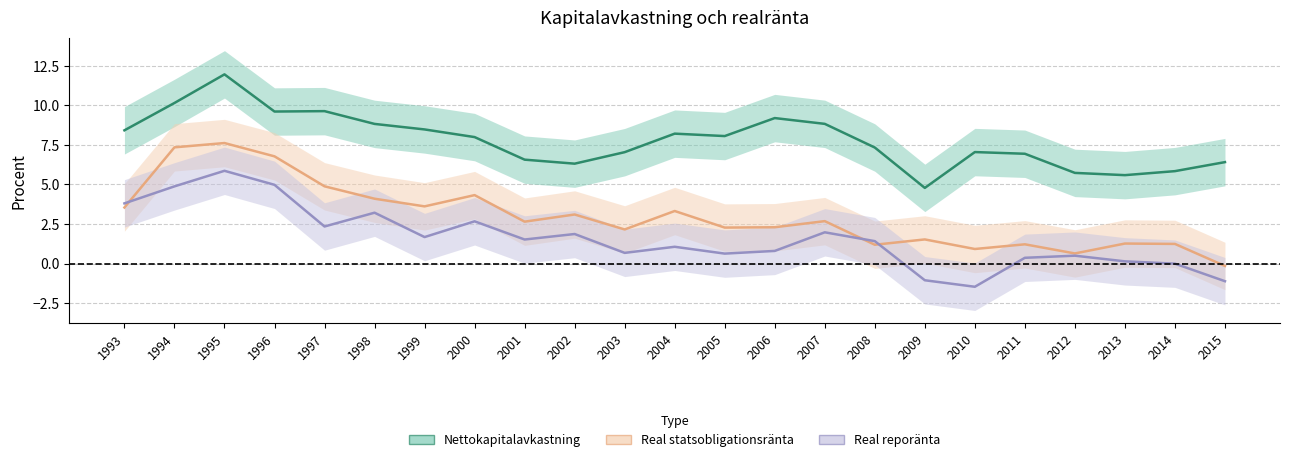

Which label corresponds to the largest value in the chart?

1995